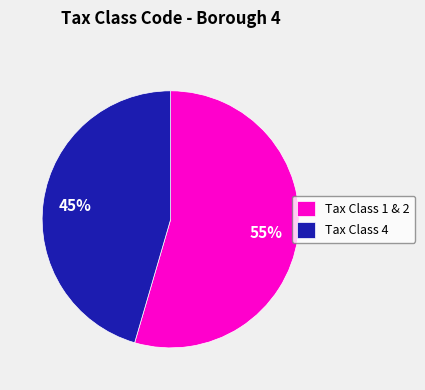

Do Tax Class 4 and Tax Class 1 & 2 together represent more than half of the pie?

Yes